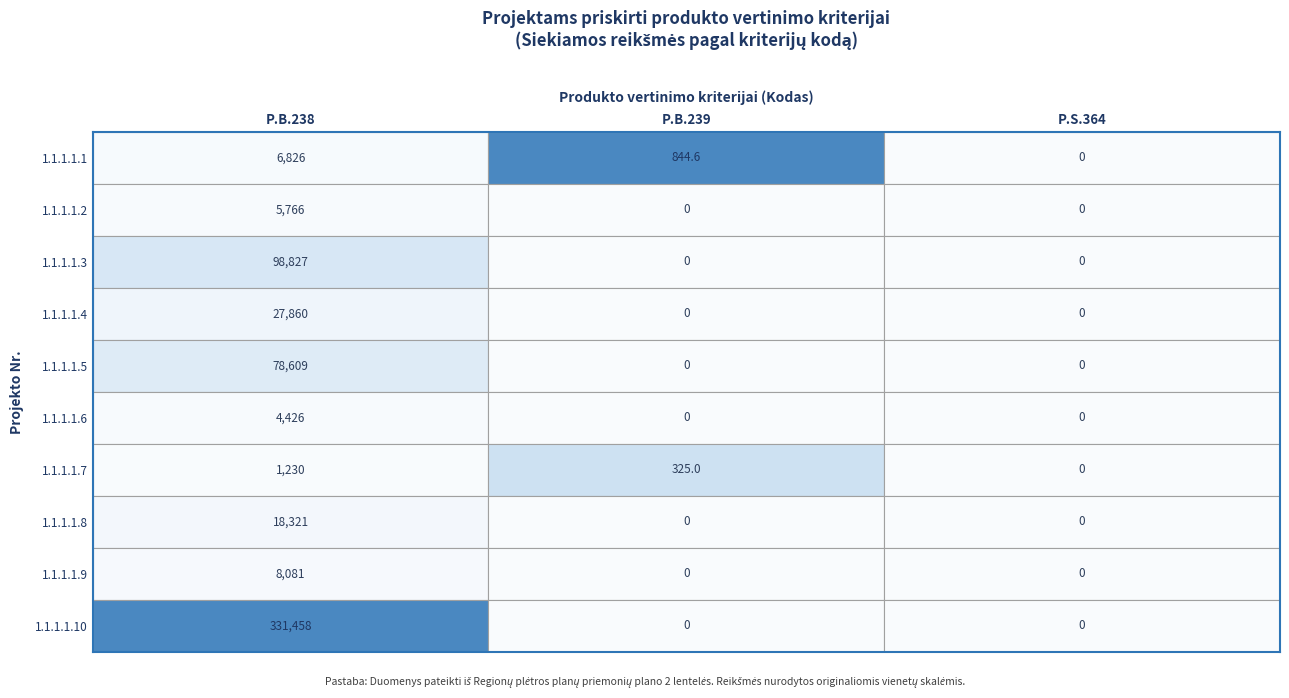

Reading left to right, what are all the values shown in this chart?

P.B.238: 1.1.1.1.1=6826.2	1.1.1.1.2=5766.0	1.1.1.1.3=98827.0	1.1.1.1.4=27860.0	1.1.1.1.5=78609.0	1.1.1.1.6=4426.5	1.1.1.1.7=1230.0	1.1.1.1.8=18321.0	1.1.1.1.9=8081.1	1.1.1.1.10=331458.0
P.B.239: 1.1.1.1.1=844.6	1.1.1.1.2=0.0	1.1.1.1.3=0.0	1.1.1.1.4=0.0	1.1.1.1.5=0.0	1.1.1.1.6=0.0	1.1.1.1.7=325.0	1.1.1.1.8=0.0	1.1.1.1.9=0.0	1.1.1.1.10=0.0
P.S.364: 1.1.1.1.1=0.0	1.1.1.1.2=0.0	1.1.1.1.3=0.0	1.1.1.1.4=0.0	1.1.1.1.5=0.0	1.1.1.1.6=0.0	1.1.1.1.7=0.0	1.1.1.1.8=0.0	1.1.1.1.9=0.0	1.1.1.1.10=0.0